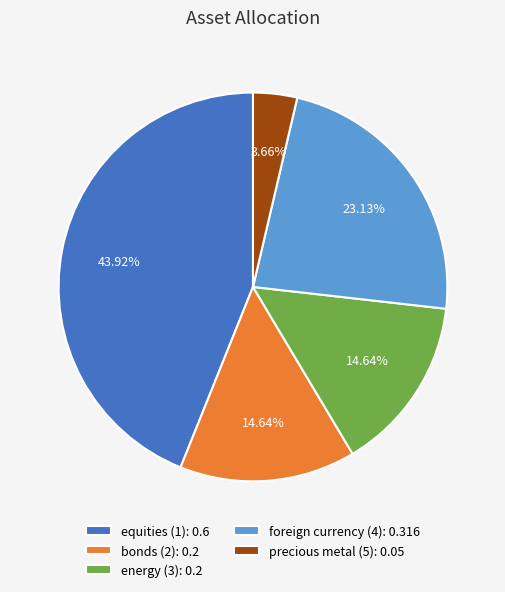

To the nearest percent, what percentage of the pie is precious metal (5)?

4%